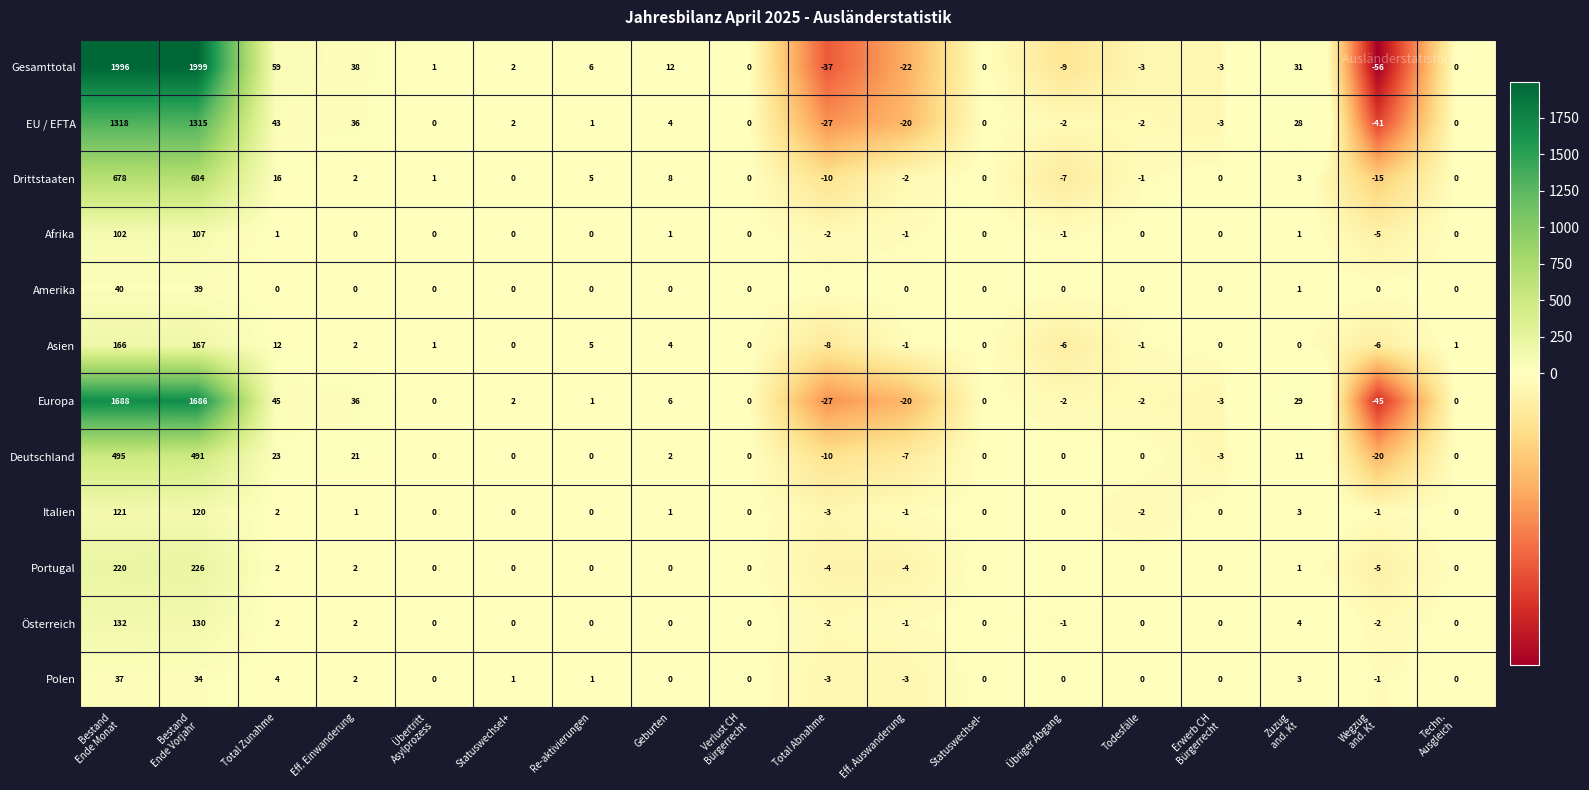

What is the difference between the maximum and minimum values in the Asien series?

175